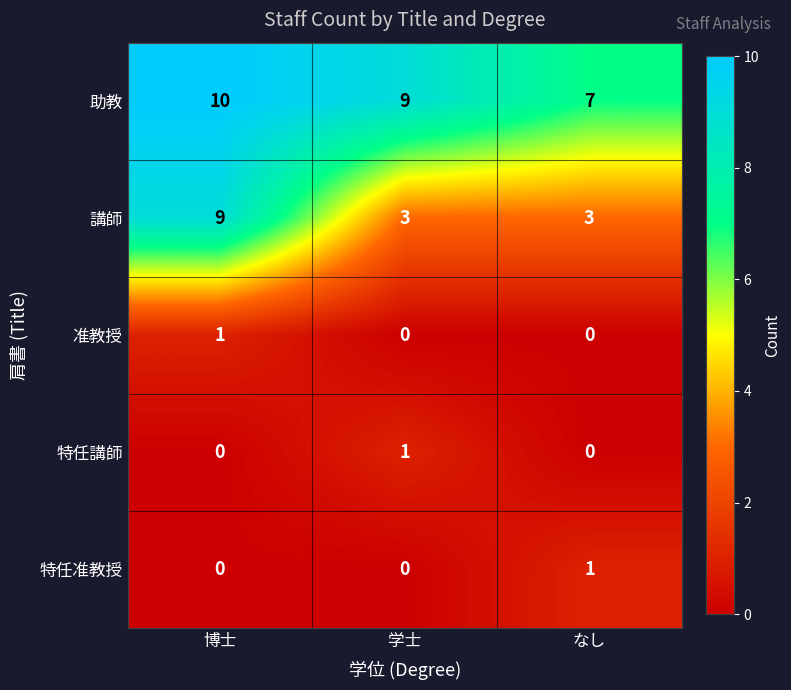

What is the difference between the maximum and minimum values in the 助教 series?

3